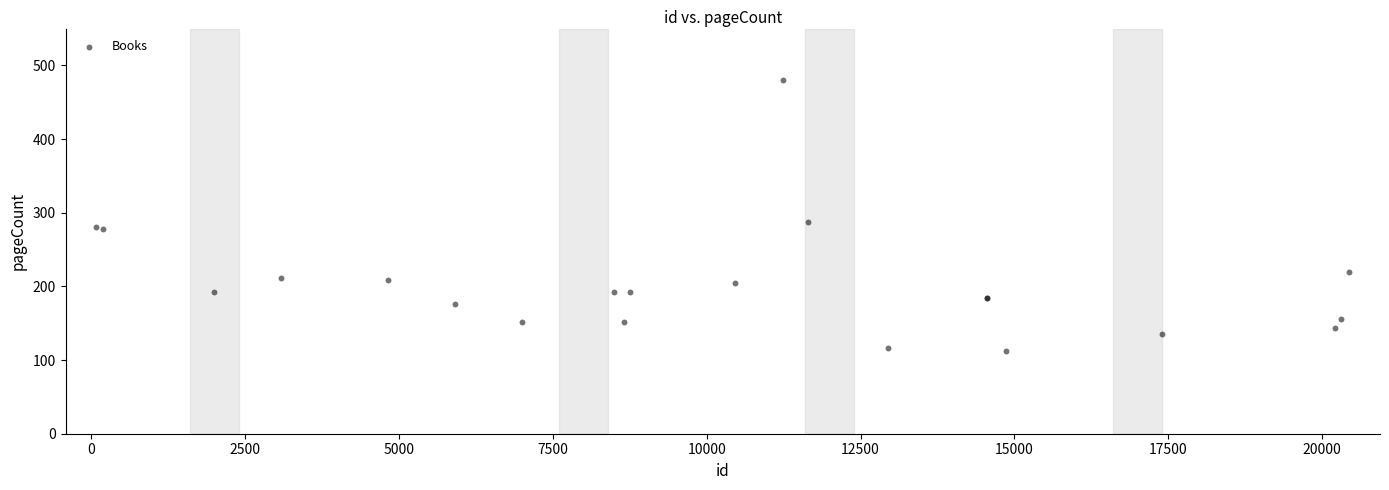

What Y value in the scatter plot is closest to 296?

288